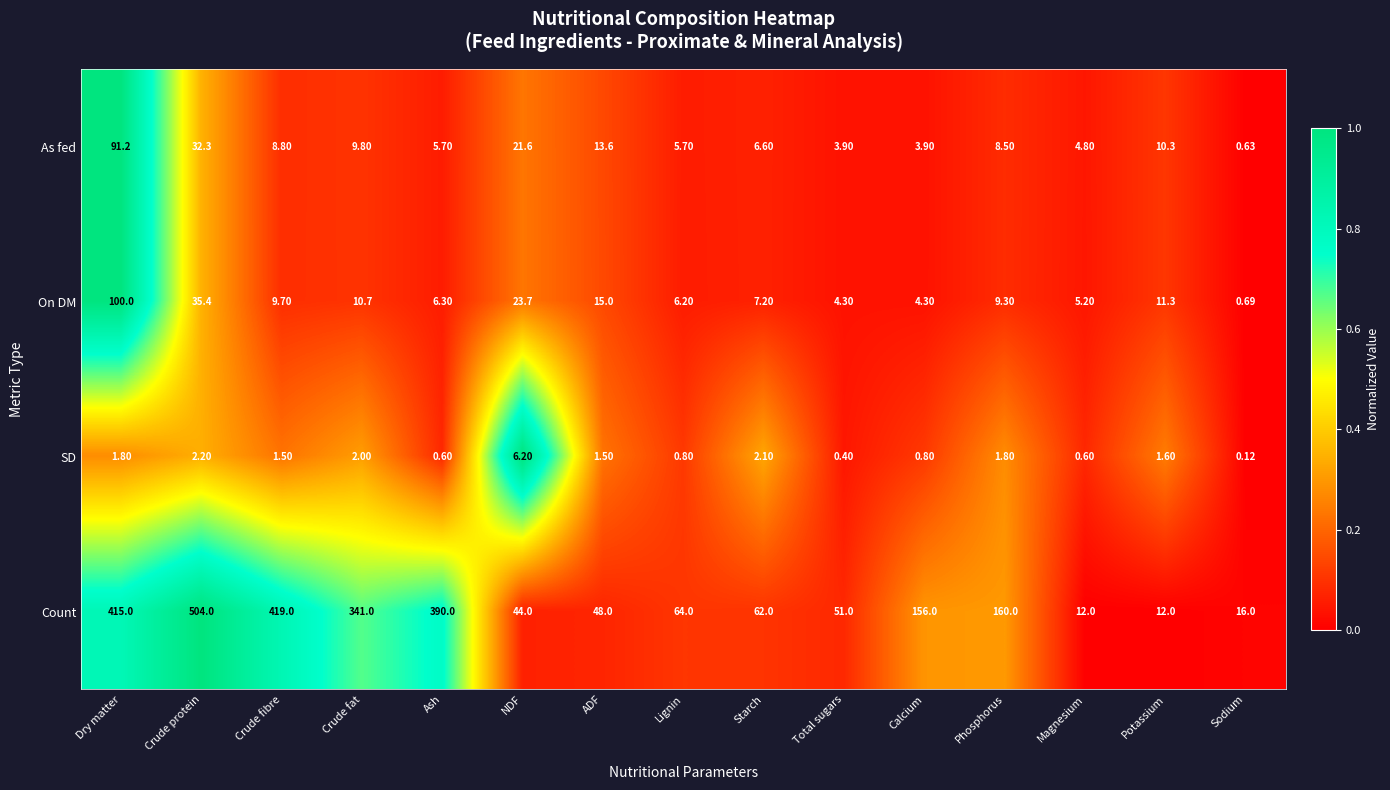

At which label is Count closest to 258?

Crude fat